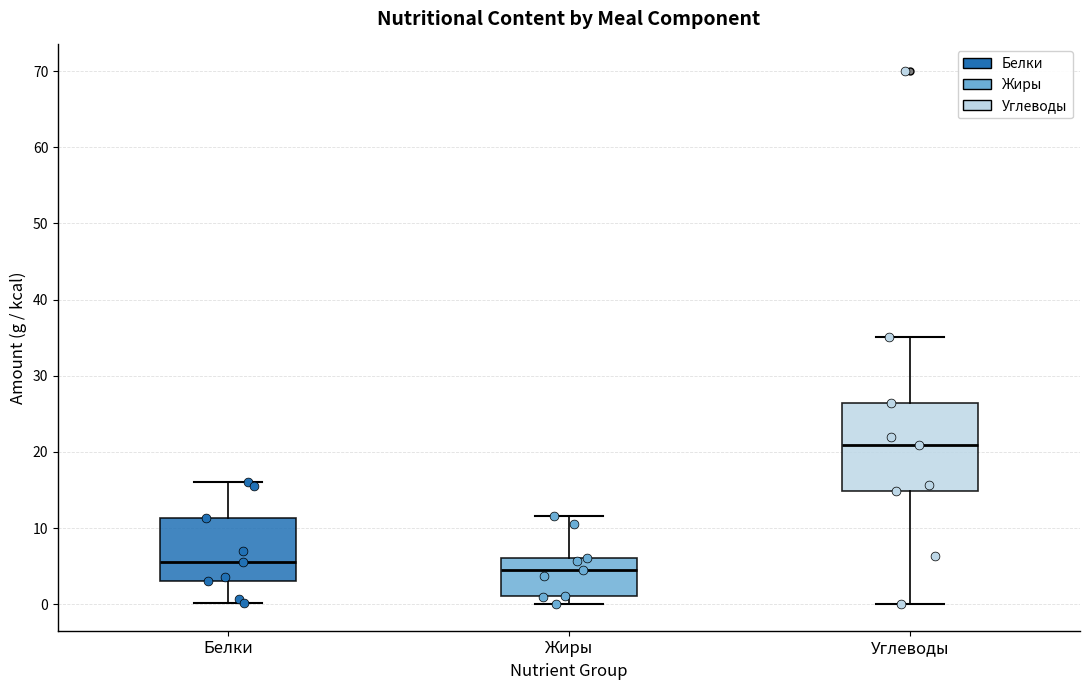

Reading left to right, transcribe this box plot: for each box, give where its median line is, the range the box spans, and where its two whiskers end, as read against the y-axis. The values are not printed on the chart, so give them approximately, as read against the axis.

Белки: median 6, box 3 to 11, whiskers 0 to 16
Жиры: median 5, box 1 to 6, whiskers 0 to 12
Углеводы: median 21, box 15 to 26, whiskers 0 to 35